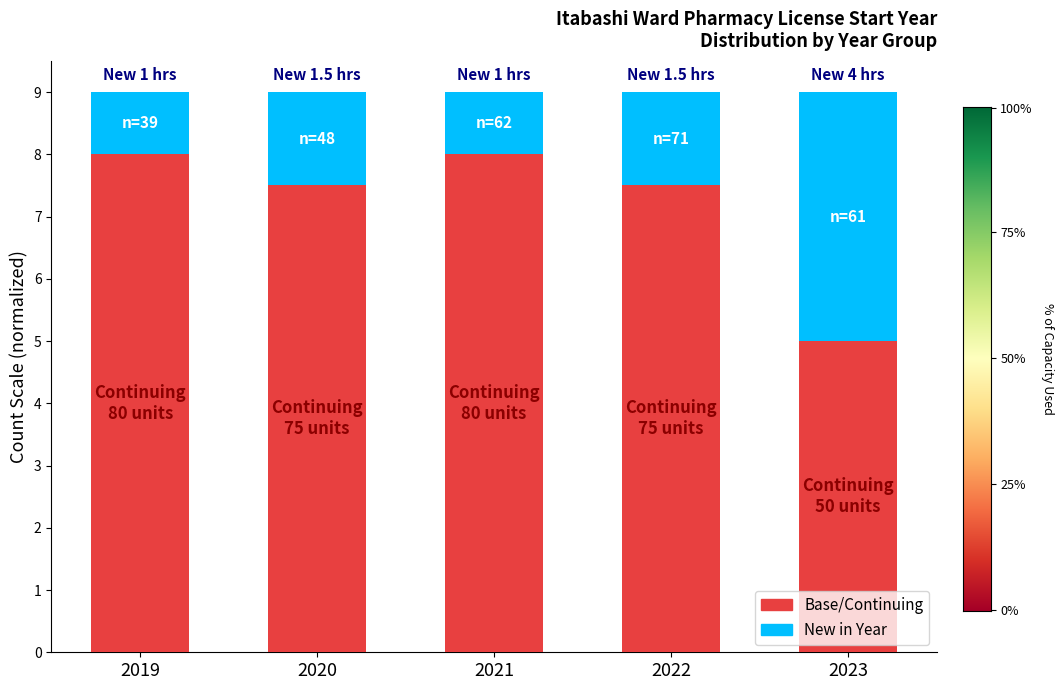

What is the total value across all series at 2022?

9.0